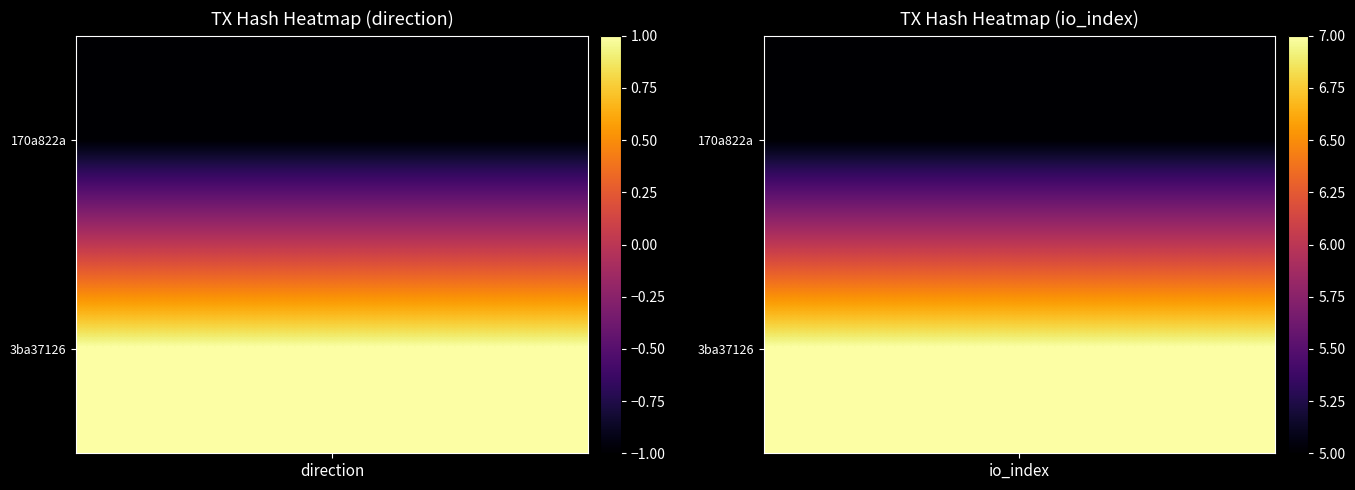

Is the value of 170a822a84ea04fcd0d1f0b19e40f2f249d5559 at 1 greater than the value of 3ba371266025307941a6b547f239cf4b9e62ec5 at -1?

Yes